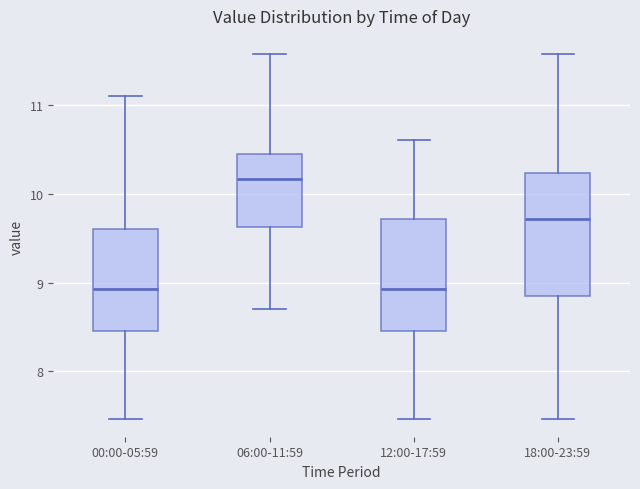

Where does the median line of the box for 18:00-23:59 sit on the y-axis? The values are not printed on the chart, so give them approximately, as read against the axis.

9.7